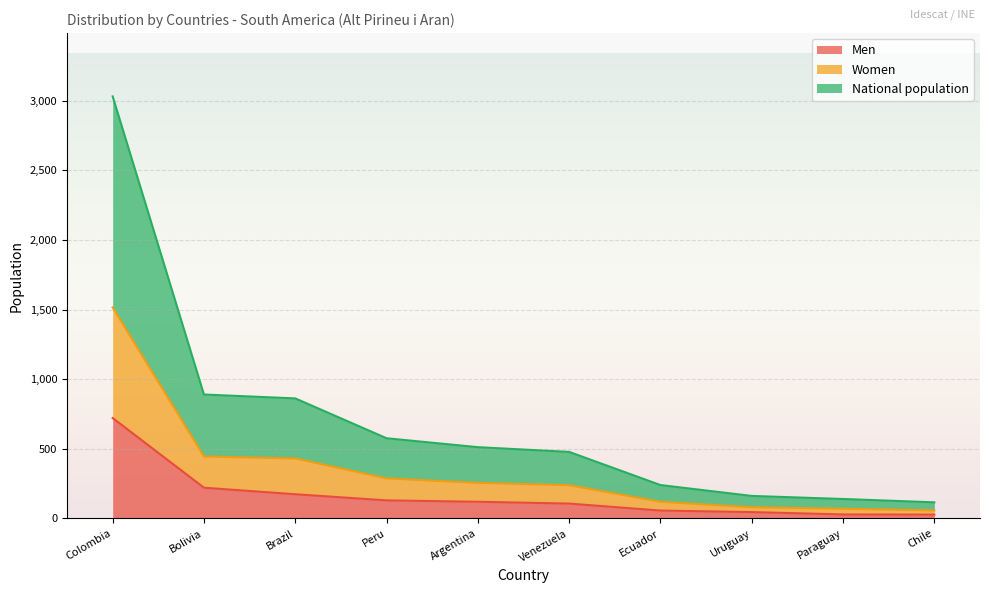

What is the average value of the National population series?

701